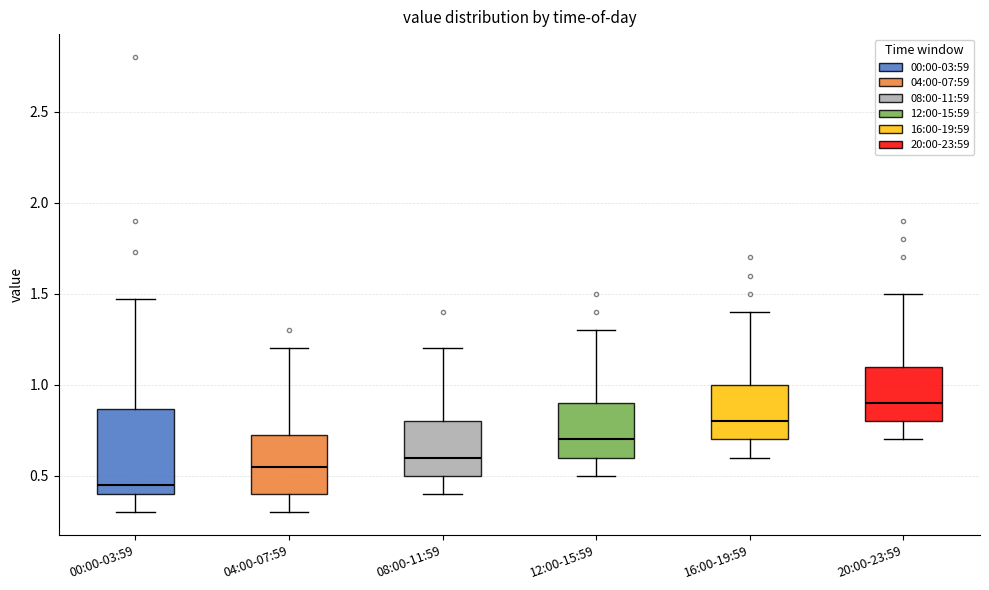

Where does the median line of the box for 04:00-07:59 sit on the y-axis? The values are not printed on the chart, so give them approximately, as read against the axis.

0.55